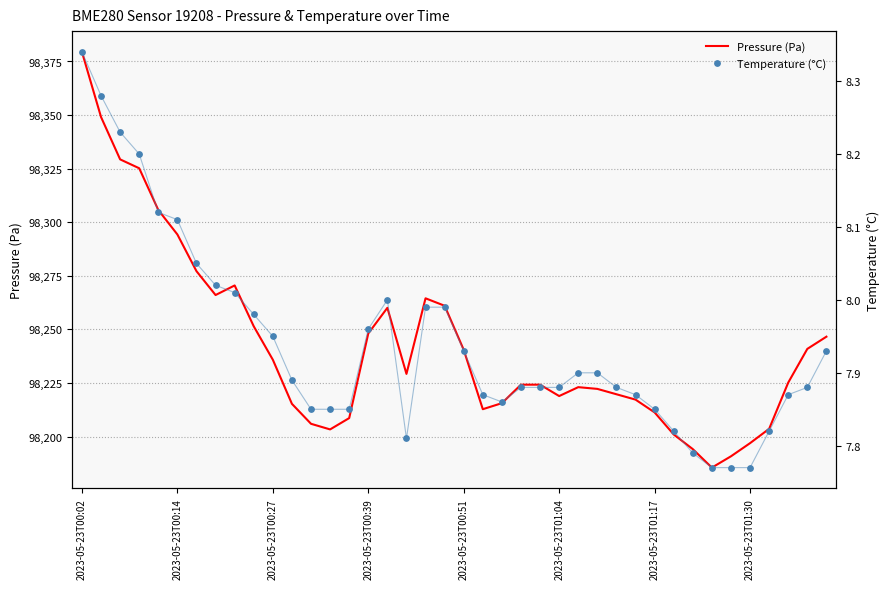

Which series has the largest Y range (max minus min)?

Pressure (Pa)